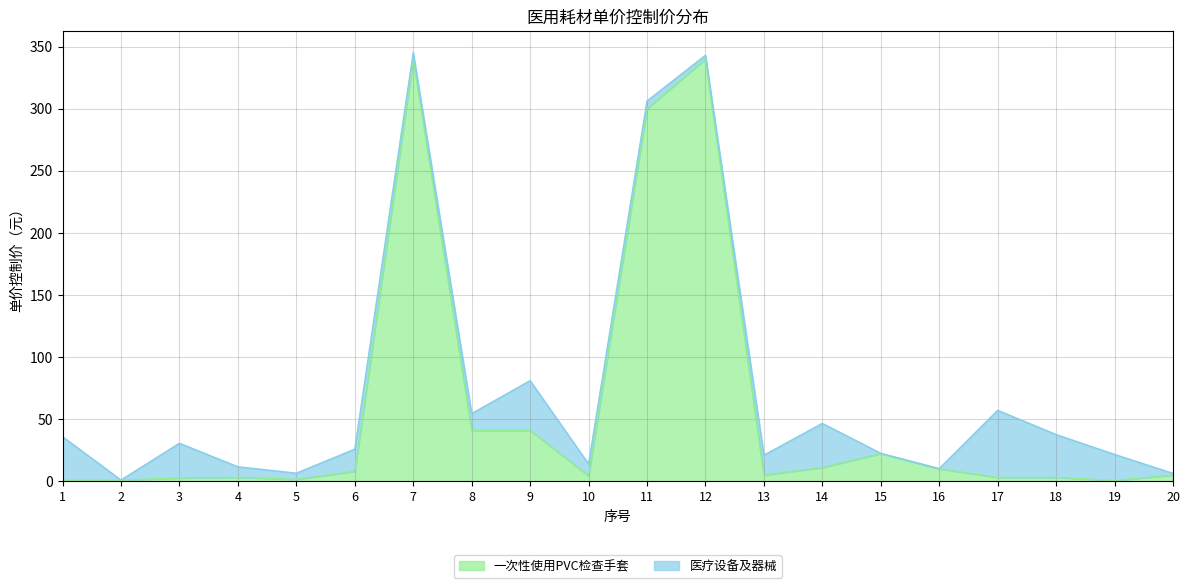

How many points are lower than both their immediate neighbors (excluding endpoints)?

4